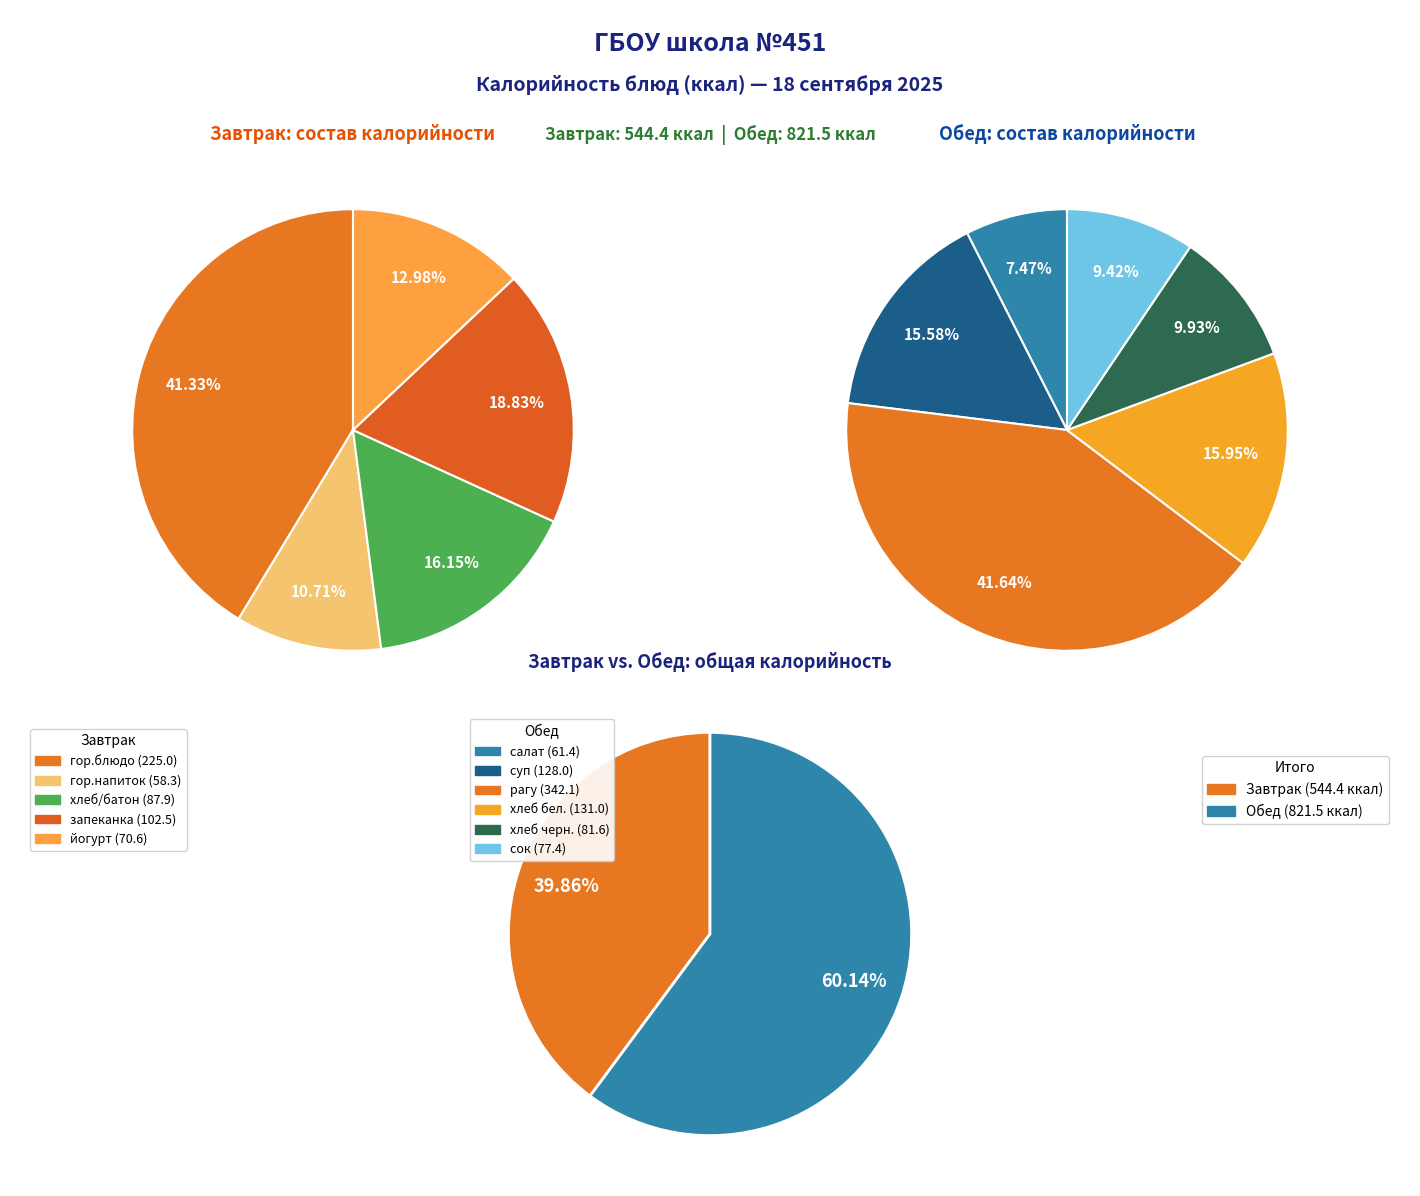

What is the change in value from Обед (хлеб черн.) to Обед (сок)?

-4.2